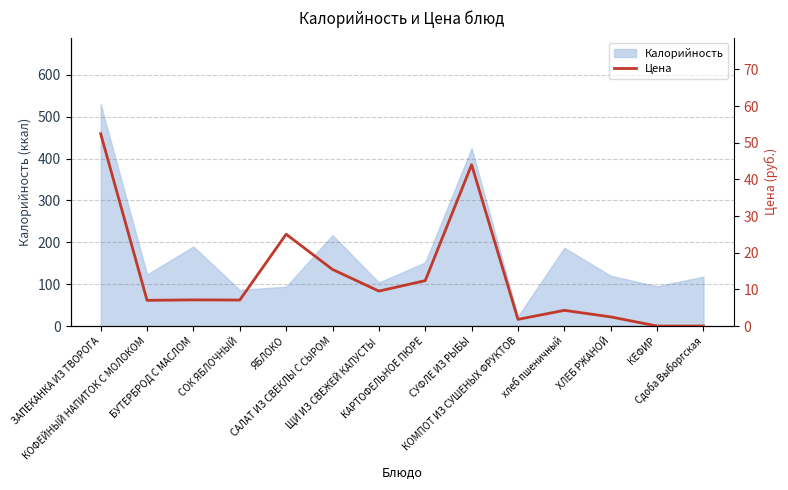

What is the average value?

13.5